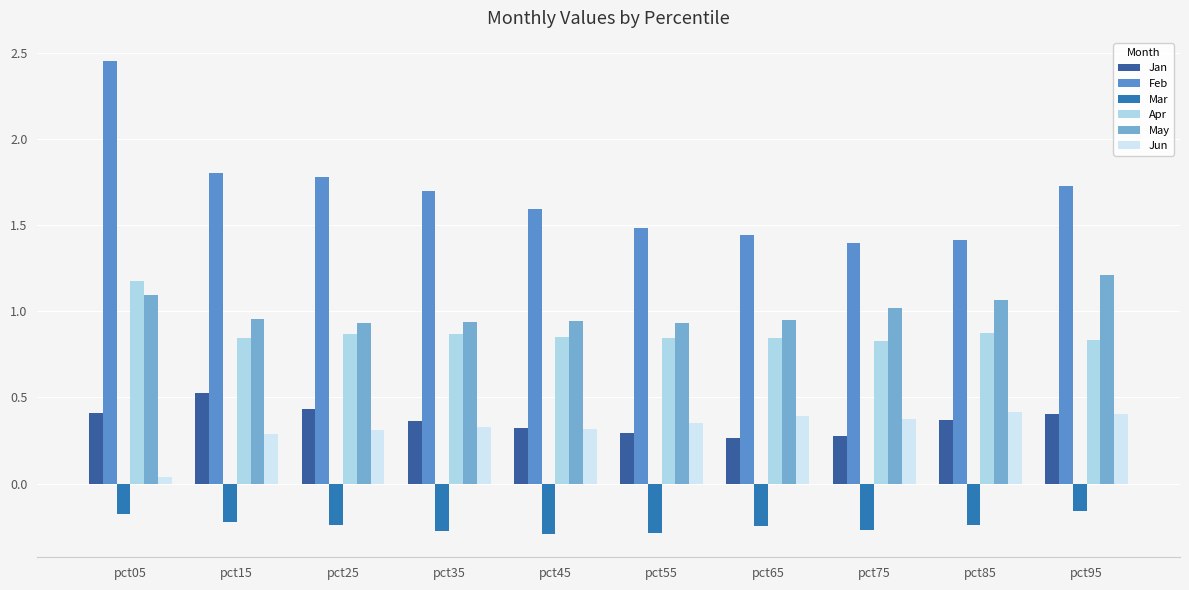

Are the bars horizontal?

No